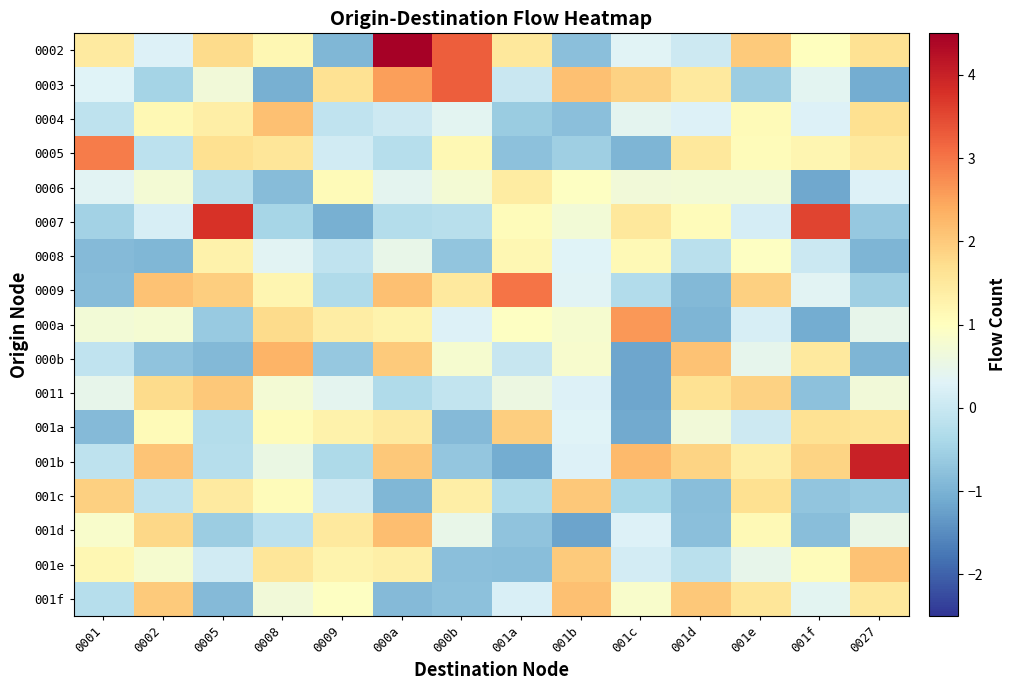

Reading left to right, what are all the values shown in this chart?

0002: 0001=1.5	0002=0.3	0005=1.8	0008=1.2	0009=-0.9	000a=4.5	000b=3.3	001a=1.5	001b=-0.8	001c=0.3	001d=0.0	001e=2.0	001f=1.0	0027=1.6
0003: 0001=0.3	0002=-0.5	0005=0.7	0008=-1.0	0009=1.6	000a=2.5	000b=3.2	001a=-0.0	001b=2.1	001c=1.9	001d=1.5	001e=-0.6	001f=0.4	0027=-1.1
0004: 0001=-0.1	0002=1.1	0005=1.4	0008=2.1	0009=-0.1	000a=0.0	000b=0.4	001a=-0.6	001b=-0.8	001c=0.4	001d=0.3	001e=1.1	001f=0.3	0027=1.7
0005: 0001=2.9	0002=-0.2	0005=1.7	0008=1.6	0009=0.1	000a=-0.2	000b=1.1	001a=-0.8	001b=-0.6	001c=-1.0	001d=1.5	001e=1.1	001f=1.2	0027=1.5
0006: 0001=0.4	0002=0.7	0005=-0.2	0008=-0.8	0009=1.1	000a=0.4	000b=0.7	001a=1.4	001b=1.0	001c=0.7	001d=0.7	001e=0.7	001f=-1.1	0027=0.3
0007: 0001=-0.5	0002=0.2	0005=3.8	0008=-0.4	0009=-1.0	000a=-0.3	000b=-0.2	001a=1.1	001b=0.7	001c=1.5	001d=1.1	001e=0.2	001f=3.6	0027=-0.7
0008: 0001=-0.9	0002=-0.9	0005=1.3	0008=0.4	0009=-0.1	000a=0.5	000b=-0.7	001a=1.2	001b=0.3	001c=1.1	001d=-0.2	001e=1.0	001f=0.0	0027=-0.9
0009: 0001=-0.8	0002=2.1	0005=1.9	0008=1.2	0009=-0.3	000a=2.1	000b=1.5	001a=3.0	001b=0.3	001c=-0.3	001d=-0.9	001e=1.9	001f=0.3	0027=-0.5
000a: 0001=0.7	0002=0.8	0005=-0.6	0008=1.7	0009=1.4	000a=1.3	000b=0.3	001a=0.9	001b=0.8	001c=2.6	001d=-1.0	001e=0.2	001f=-1.1	0027=0.5
000b: 0001=-0.1	0002=-0.7	0005=-0.9	0008=2.3	0009=-0.7	000a=2.0	000b=0.8	001a=-0.0	001b=0.8	001c=-1.2	001d=2.1	001e=0.4	001f=1.5	0027=-1.0
0011: 0001=0.5	0002=1.7	0005=2.0	0008=0.8	0009=0.4	000a=-0.3	000b=-0.1	001a=0.6	001b=0.3	001c=-1.2	001d=1.6	001e=1.9	001f=-0.8	0027=0.7
001a: 0001=-0.9	0002=1.1	0005=-0.3	0008=1.1	0009=1.3	000a=1.4	000b=-0.9	001a=2.0	001b=0.3	001c=-1.1	001d=0.7	001e=0.0	001f=1.7	0027=1.6
001b: 0001=-0.1	0002=2.1	0005=-0.2	0008=0.6	0009=-0.4	000a=2.0	000b=-0.7	001a=-1.1	001b=0.3	001c=2.2	001d=1.9	001e=1.4	001f=1.9	0027=4.0
001c: 0001=1.9	0002=-0.1	0005=1.5	0008=1.1	0009=0.1	000a=-0.9	000b=1.4	001a=-0.3	001b=2.0	001c=-0.4	001d=-0.8	001e=1.7	001f=-0.7	0027=-0.6
001d: 0001=0.8	0002=1.8	0005=-0.6	0008=-0.2	0009=1.5	000a=2.2	000b=0.5	001a=-0.7	001b=-1.2	001c=0.3	001d=-0.8	001e=1.1	001f=-0.8	0027=0.5
001e: 0001=1.2	0002=0.8	0005=0.1	0008=1.6	0009=1.3	000a=1.3	000b=-0.8	001a=-0.8	001b=2.0	001c=0.1	001d=-0.2	001e=0.5	001f=1.1	0027=2.1
001f: 0001=-0.2	0002=2.0	0005=-0.9	0008=0.7	0009=1.0	000a=-0.9	000b=-0.8	001a=0.2	001b=2.1	001c=0.8	001d=2.0	001e=1.6	001f=0.4	0027=1.5